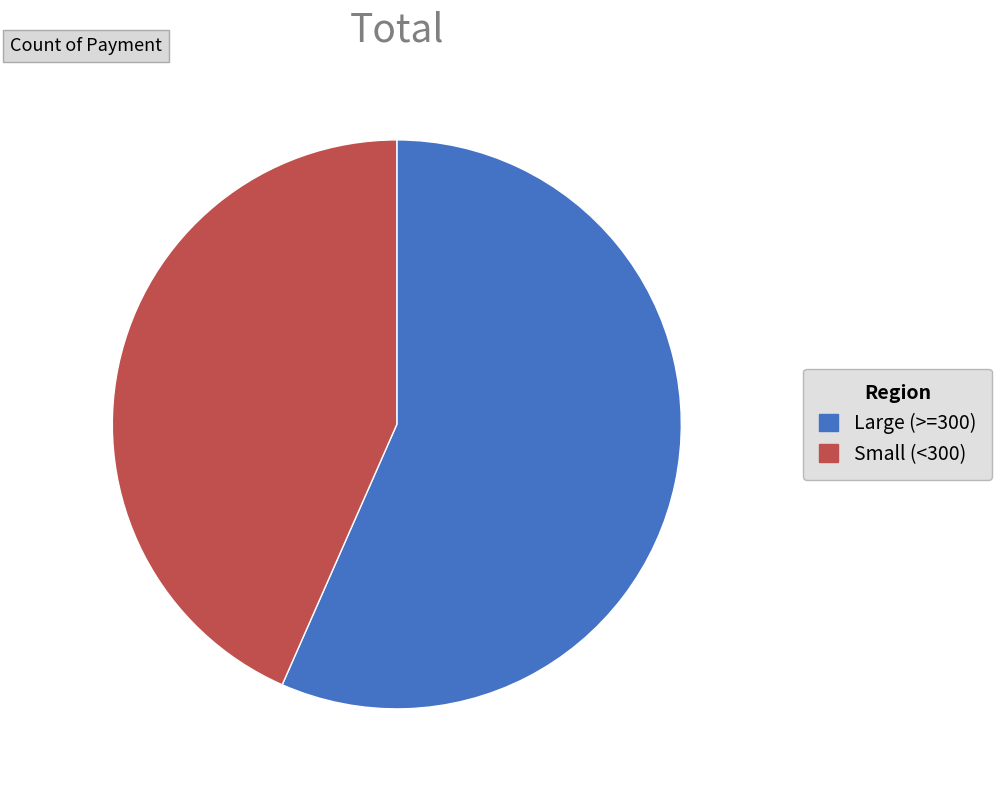

Is there any slice that represents more than half of the pie?

Yes